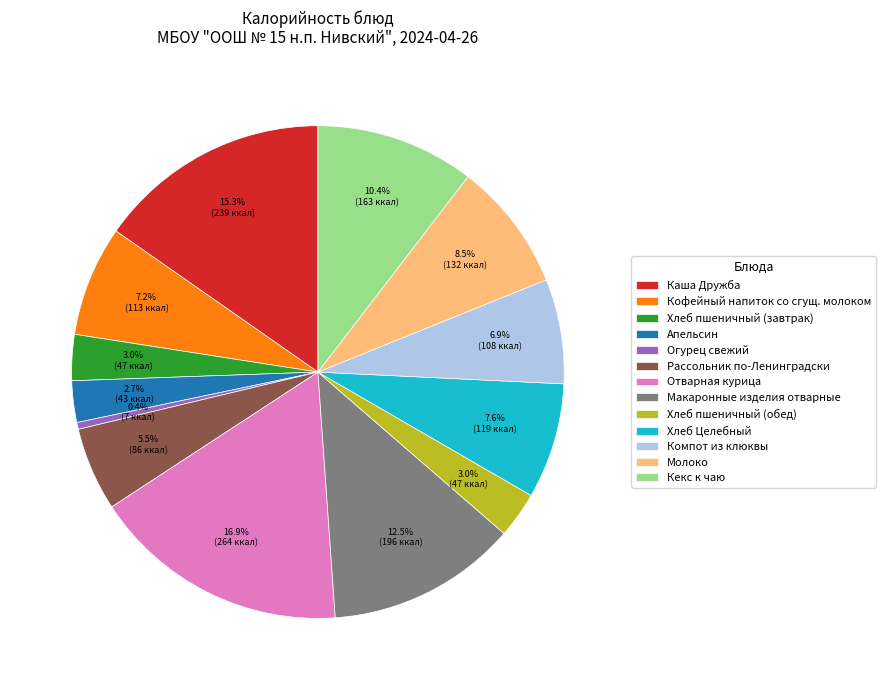

What is the smallest slice in the pie chart?

Огурец свежий